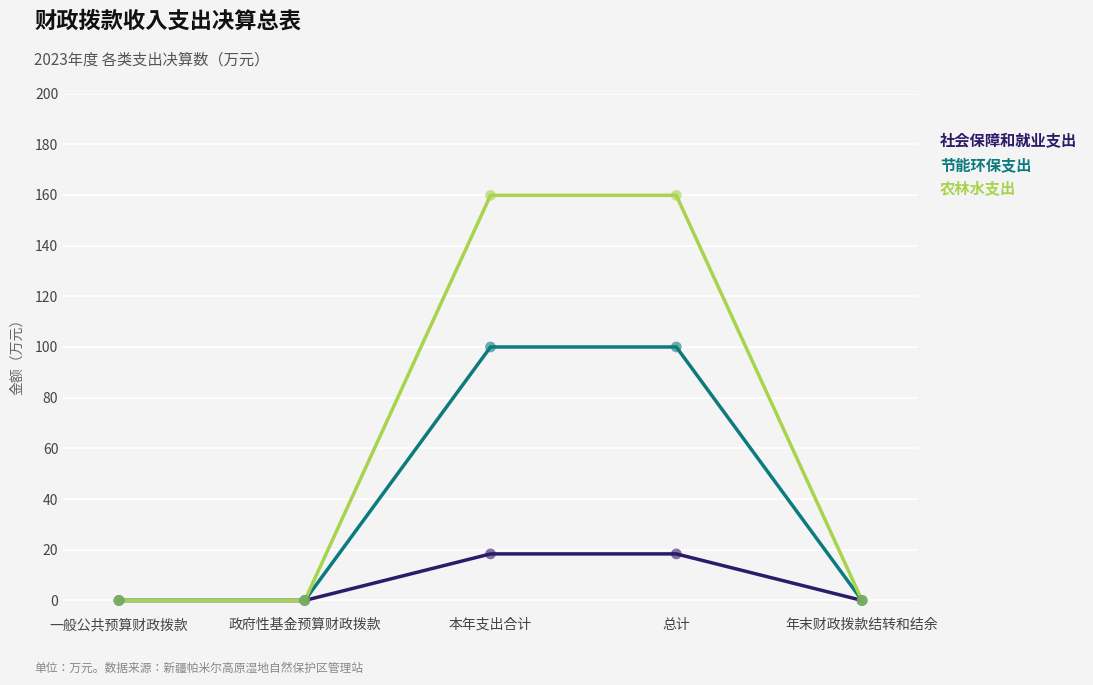

What is the spread (max minus min) of values at 总计?

141.5